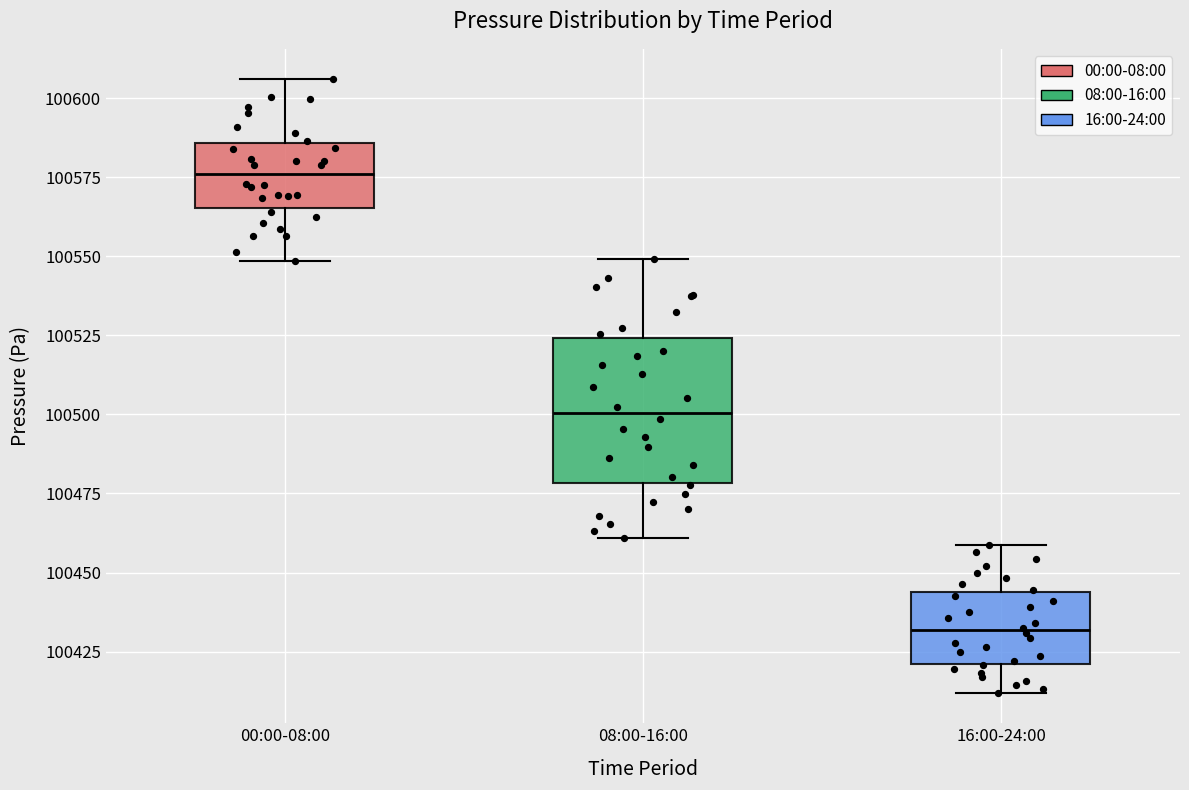

Which box is the tallest, from its lower edge to its upper edge?

08:00-16:00